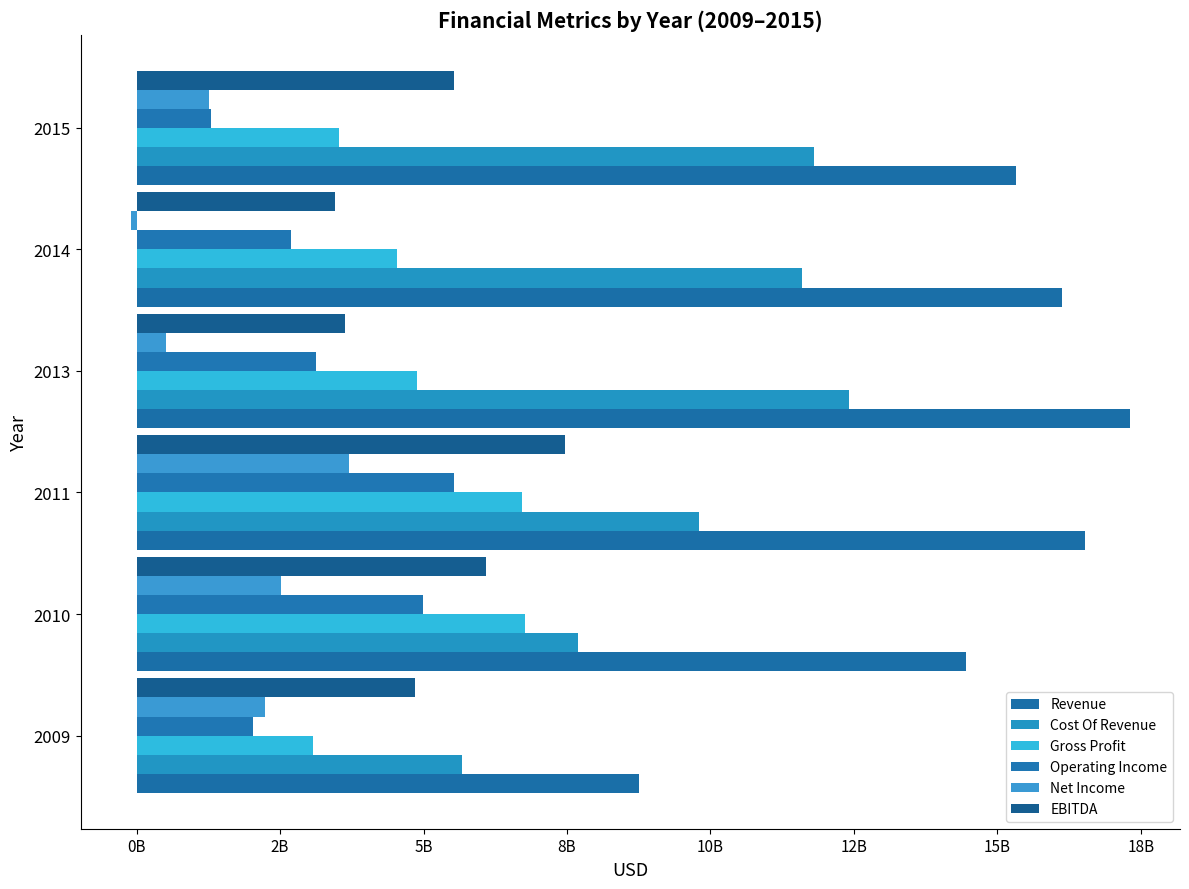

What is the smallest value displayed?

-105218000